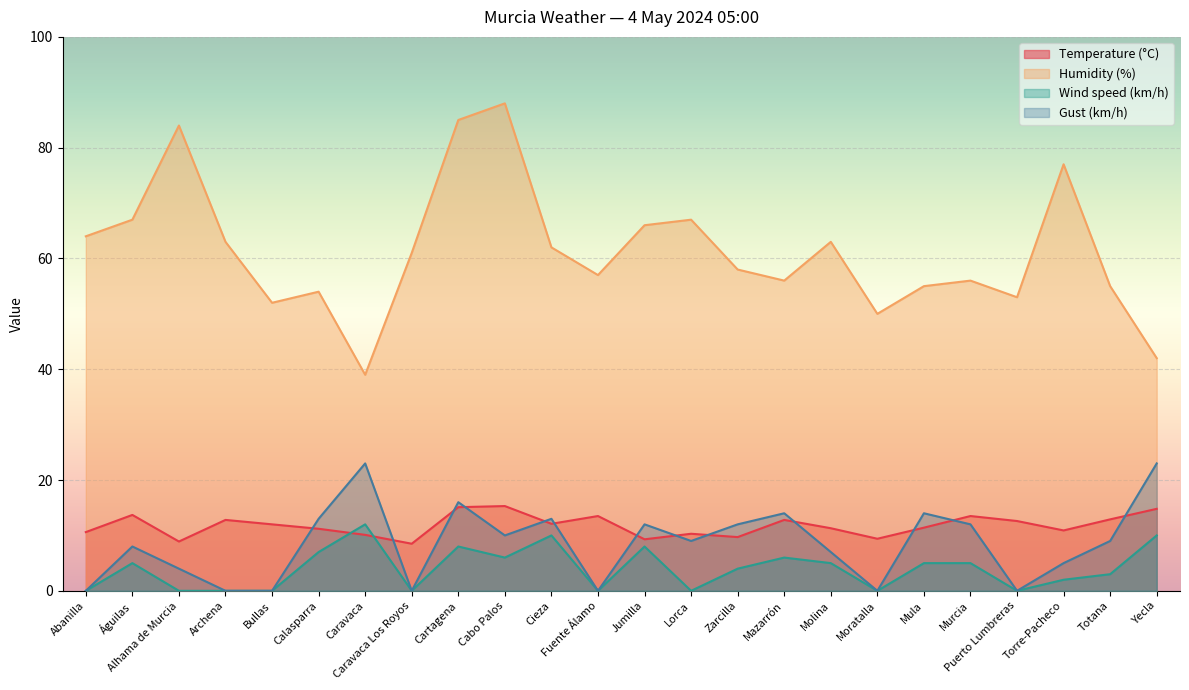

Reading right to left, transcribe all the data shown in this chart.

Temperature (°C): Yecla=14.8	Totana=12.9	Torre-Pacheco=10.9	Puerto Lumbreras=12.6	Murcia=13.5	Mula=11.4	Moratalla=9.4	Molina=11.3	Mazarrón=12.8	Zarcilla=9.7	Lorca=10.3	Jumilla=9.3	Fuente Álamo=13.5	Cieza=12.1	Cabo Palos=15.3	Cartagena=15.1	Caravaca Los Royos=8.5	Caravaca=10.1	Calasparra=11.2	Bullas=12.0	Archena=12.8	Alhama de Murcia=8.9	Águilas=13.7	Abanilla=10.6
Humidity (%): Yecla=42.0	Totana=55.0	Torre-Pacheco=77.0	Puerto Lumbreras=53.0	Murcia=56.0	Mula=55.0	Moratalla=50.0	Molina=63.0	Mazarrón=56.0	Zarcilla=58.0	Lorca=67.0	Jumilla=66.0	Fuente Álamo=57.0	Cieza=62.0	Cabo Palos=88.0	Cartagena=85.0	Caravaca Los Royos=61.0	Caravaca=39.0	Calasparra=54.0	Bullas=52.0	Archena=63.0	Alhama de Murcia=84.0	Águilas=67.0	Abanilla=64.0
Wind speed (km/h): Yecla=10.0	Totana=3.0	Torre-Pacheco=2.0	Puerto Lumbreras=0.0	Murcia=5.0	Mula=5.0	Moratalla=0.0	Molina=5.0	Mazarrón=6.0	Zarcilla=4.0	Lorca=0.0	Jumilla=8.0	Fuente Álamo=0.0	Cieza=10.0	Cabo Palos=6.0	Cartagena=8.0	Caravaca Los Royos=0.0	Caravaca=12.0	Calasparra=7.0	Bullas=0.0	Archena=0.0	Alhama de Murcia=0.0	Águilas=5.0	Abanilla=0.0
Gust (km/h): Yecla=23.0	Totana=9.0	Torre-Pacheco=5.0	Puerto Lumbreras=0.0	Murcia=12.0	Mula=14.0	Moratalla=0.0	Molina=7.0	Mazarrón=14.0	Zarcilla=12.0	Lorca=9.0	Jumilla=12.0	Fuente Álamo=0.0	Cieza=13.0	Cabo Palos=10.0	Cartagena=16.0	Caravaca Los Royos=0.0	Caravaca=23.0	Calasparra=13.0	Bullas=0.0	Archena=0.0	Alhama de Murcia=4.0	Águilas=8.0	Abanilla=0.0